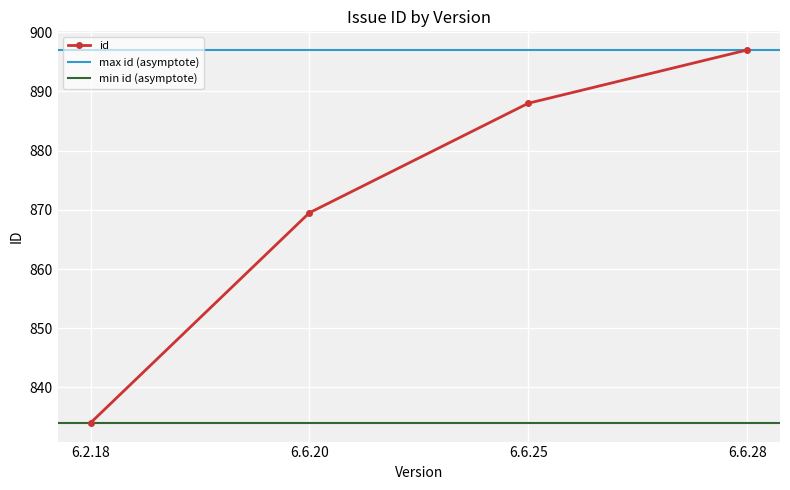

What is the minimum value shown in the chart?

834